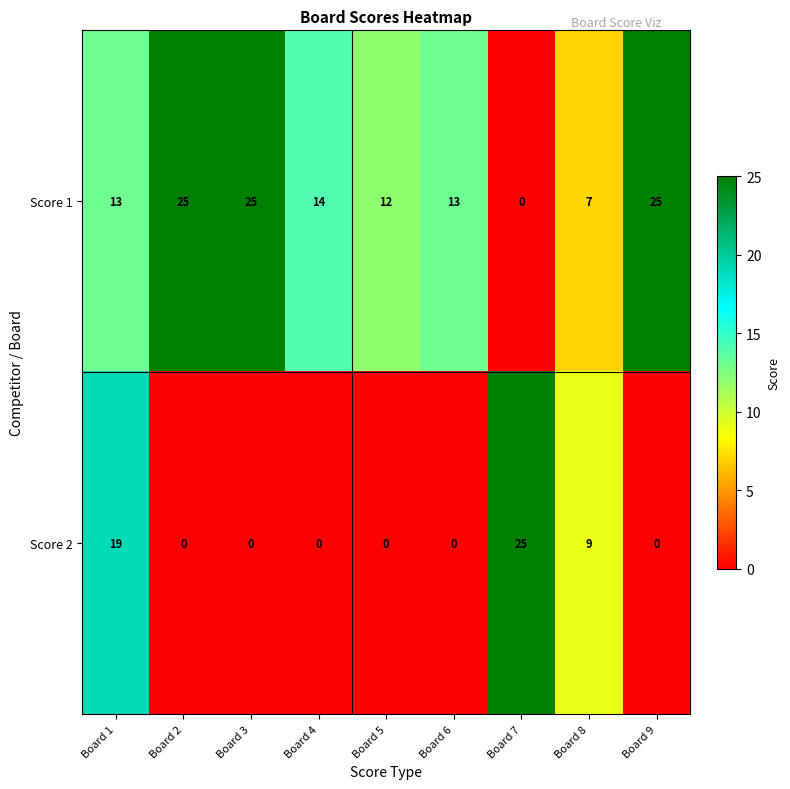

Where is Score 2 nearest to the value 12?

Board 8